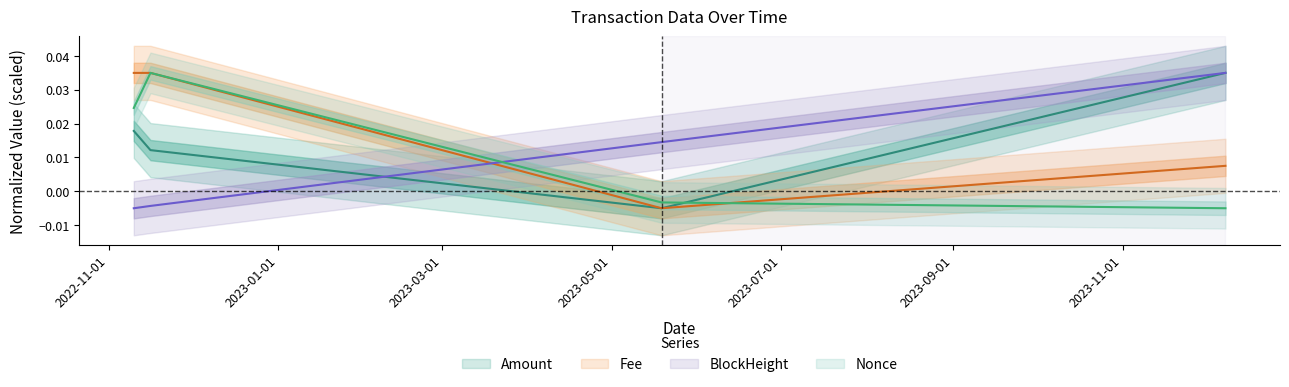

How many times do BlockHeight and Fee cross each other?

1